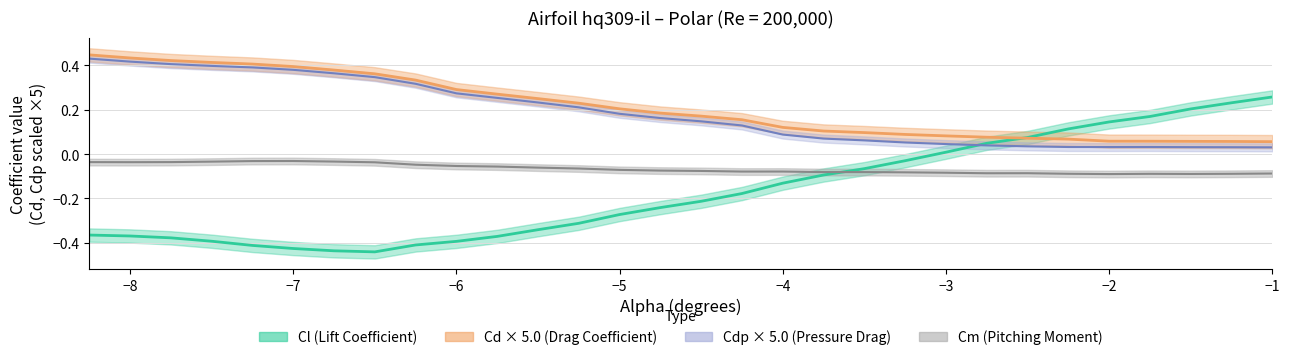

Reading right to left, transcribe all the data shown in this chart.

Cl: 0.3	0.2	0.2	0.2	0.1	0.1	0.1	0.0	0.0	-0.0	-0.1	-0.1	-0.1	-0.2	-0.2	-0.2	-0.3	-0.3	-0.3	-0.4	-0.4	-0.4	-0.4	-0.4	-0.4	-0.4	-0.4	-0.4	-0.4	-0.4
Cd: 0.1	0.1	0.1	0.1	0.1	0.1	0.1	0.1	0.1	0.1	0.1	0.1	0.1	0.2	0.2	0.2	0.2	0.2	0.3	0.3	0.3	0.3	0.4	0.4	0.4	0.4	0.4	0.4	0.4	0.4
Cdp: 0.0	0.0	0.0	0.0	0.0	0.0	0.0	0.0	0.0	0.1	0.1	0.1	0.1	0.1	0.1	0.2	0.2	0.2	0.2	0.3	0.3	0.3	0.3	0.4	0.4	0.4	0.4	0.4	0.4	0.4
Cm: -0.1	-0.1	-0.1	-0.1	-0.1	-0.1	-0.1	-0.1	-0.1	-0.1	-0.1	-0.1	-0.1	-0.1	-0.1	-0.1	-0.1	-0.1	-0.1	-0.1	-0.1	-0.0	-0.0	-0.0	-0.0	-0.0	-0.0	-0.0	-0.0	-0.0